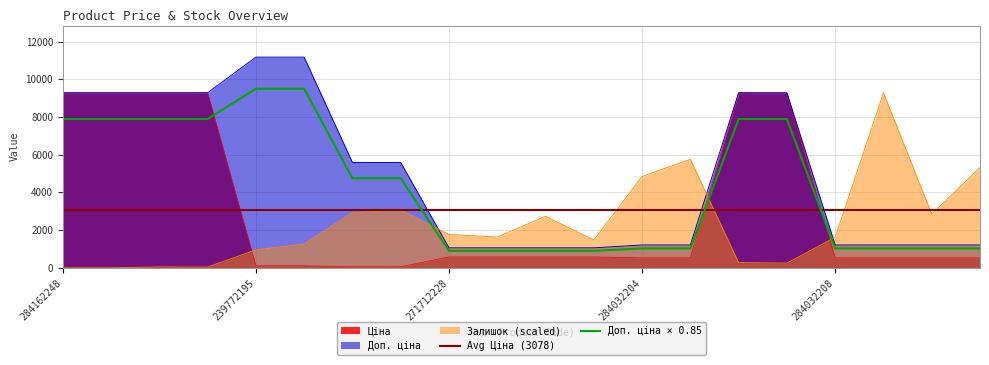

True or false: Ціна and Залишок (scaled) intersect in this chart.

True